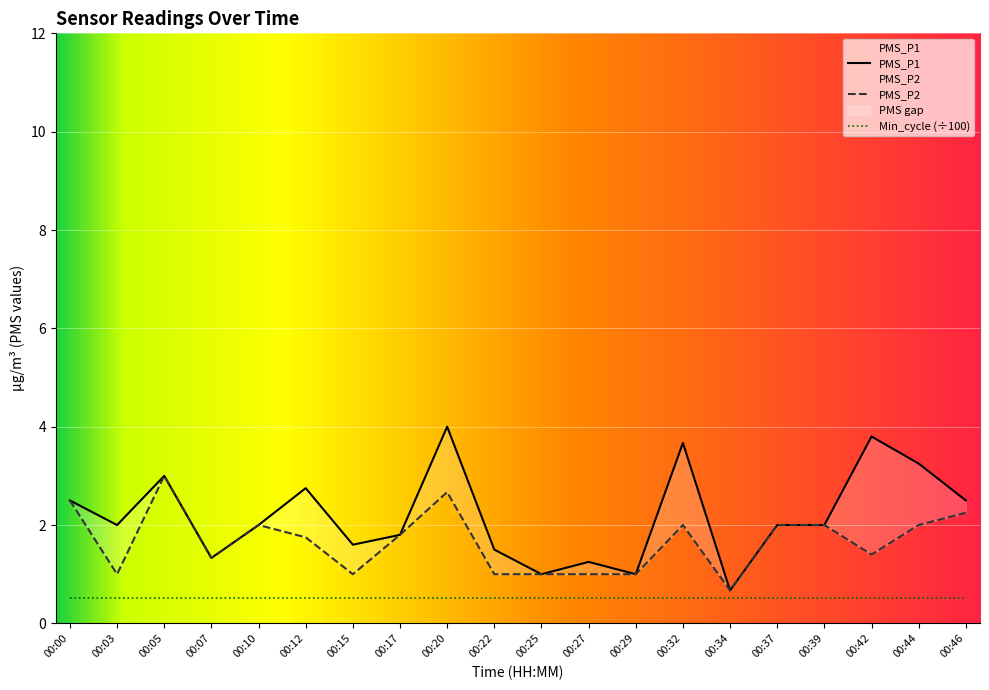

What is the sum of all PMS_P1 values?

43.6